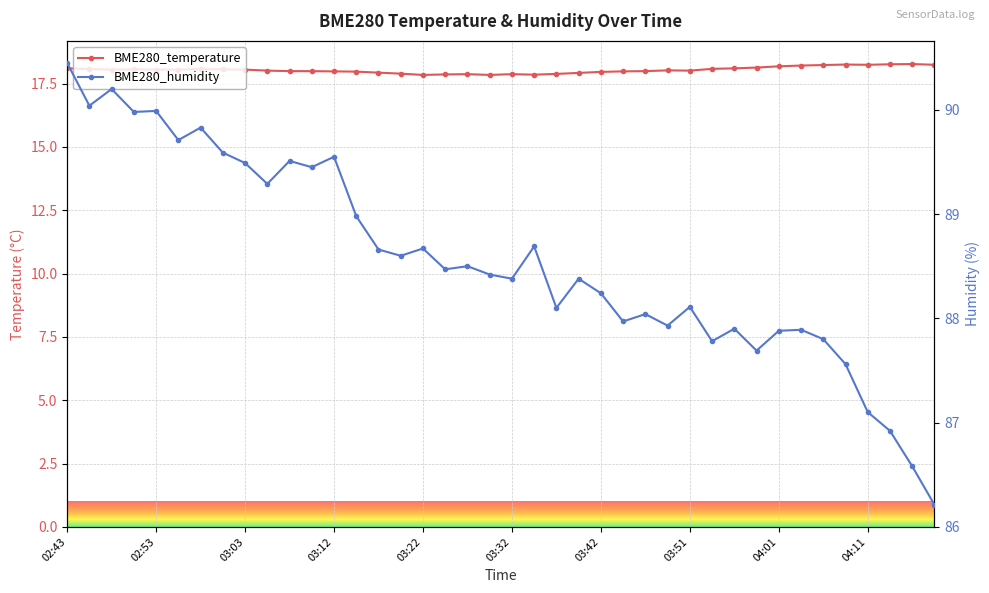

The value of BME280_temperature at 03:27 is 17.9. True or false?

True